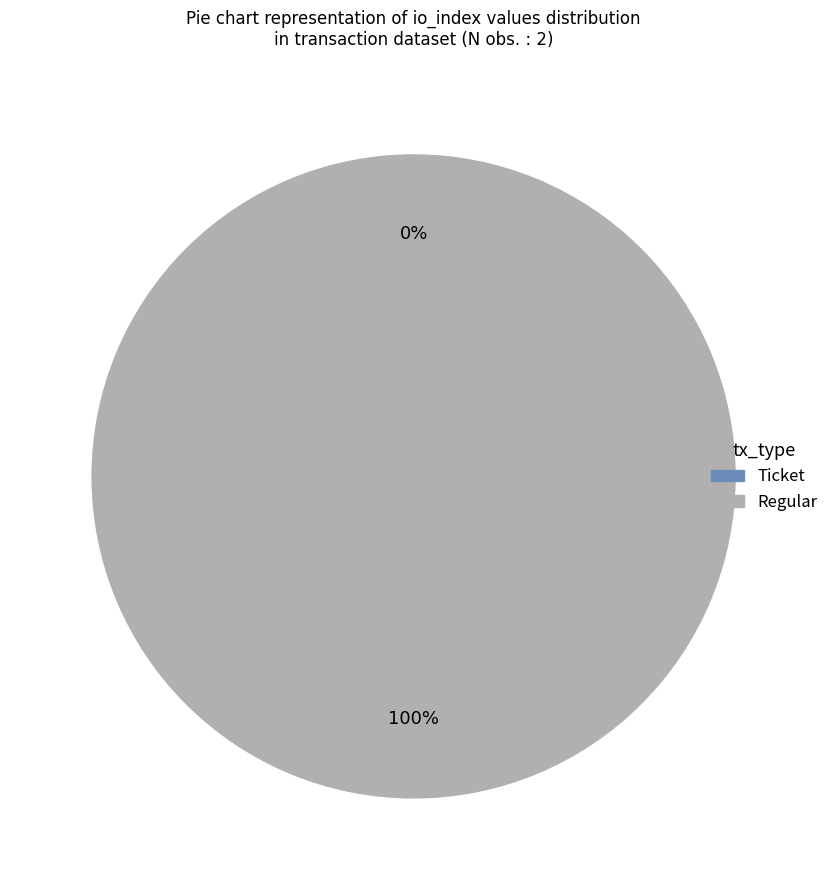

To the nearest percent, what is the combined percentage of Ticket (io_index=0) and Regular (io_index=17)?

100%